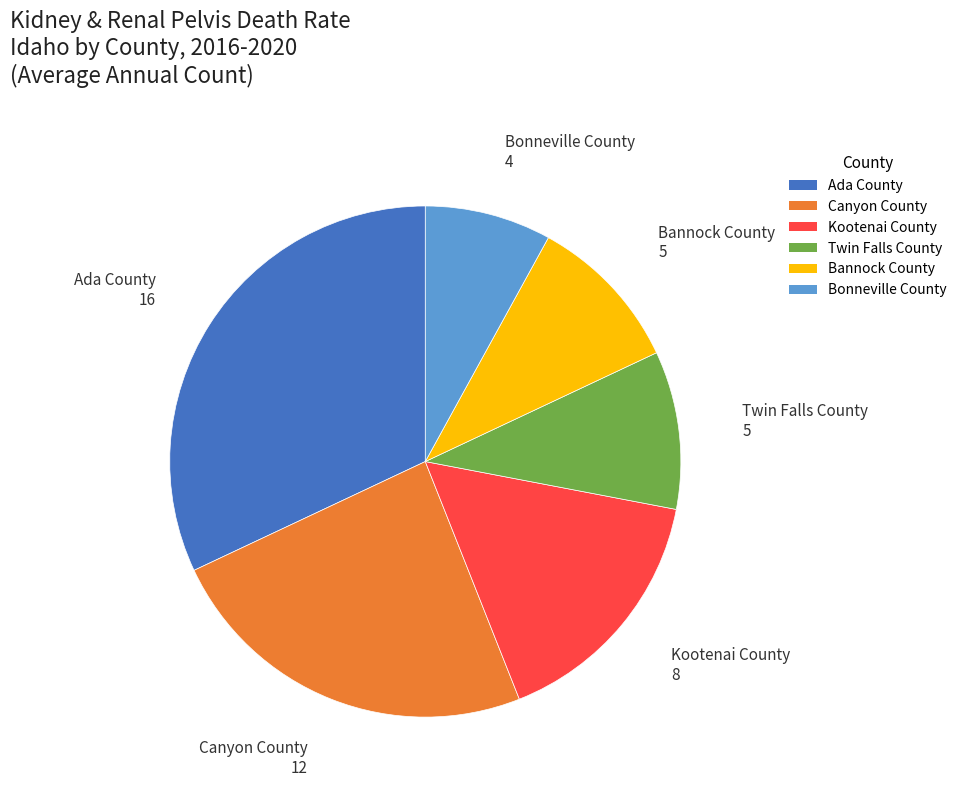

What is the ratio of the value at Canyon County to the value at Twin Falls County?

2.4